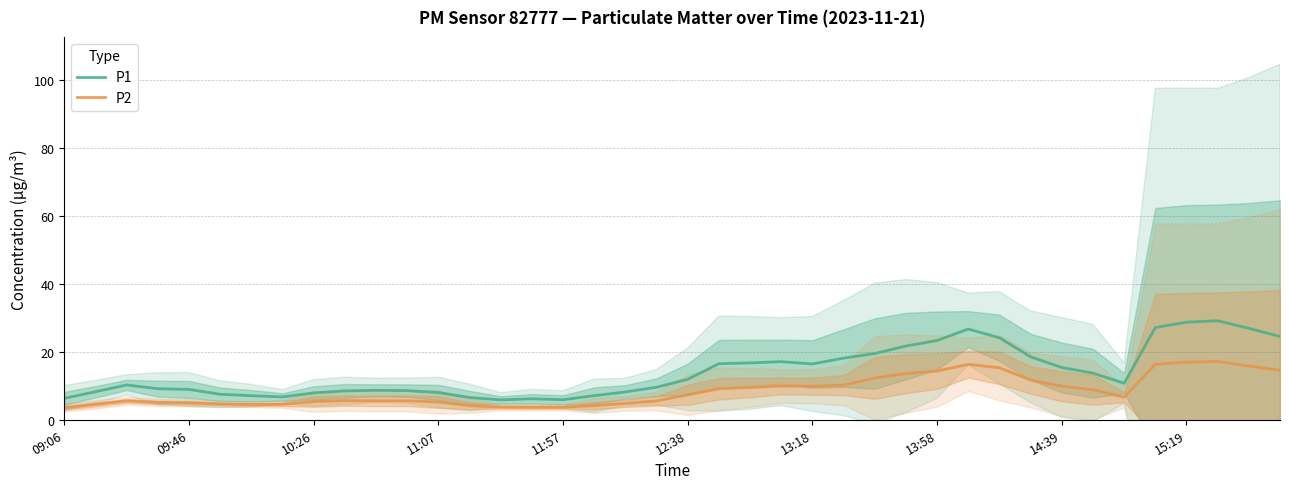

True or false: P1 has more than 1 points higher than both neighbors.

True